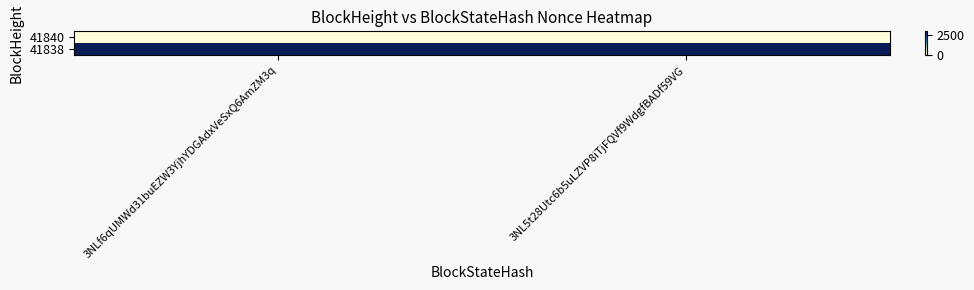

Count the number of data series in this chart.

2